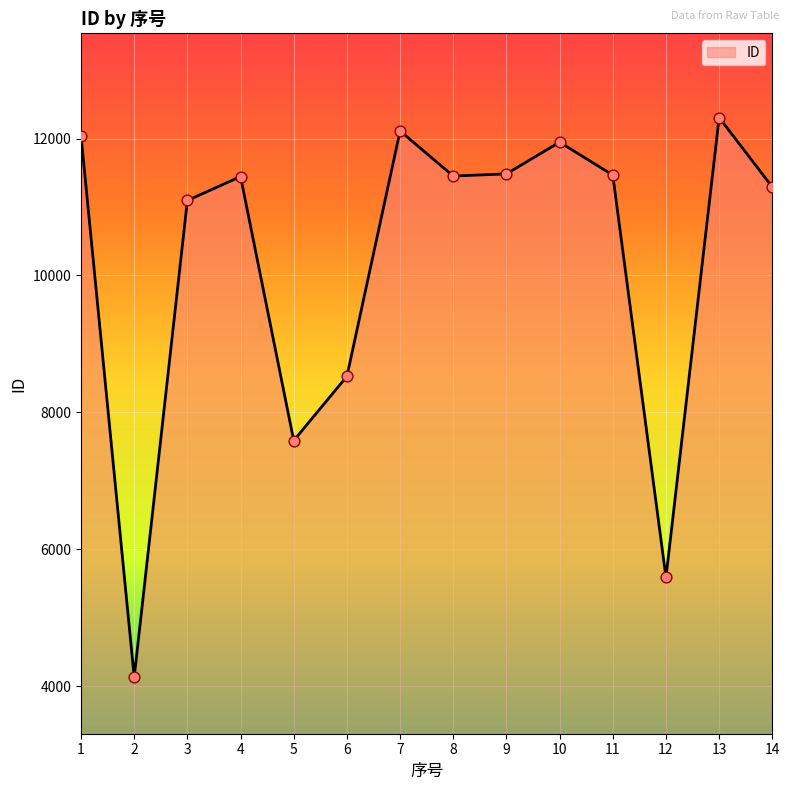

What is the change in value from 2 to 5?

+3455